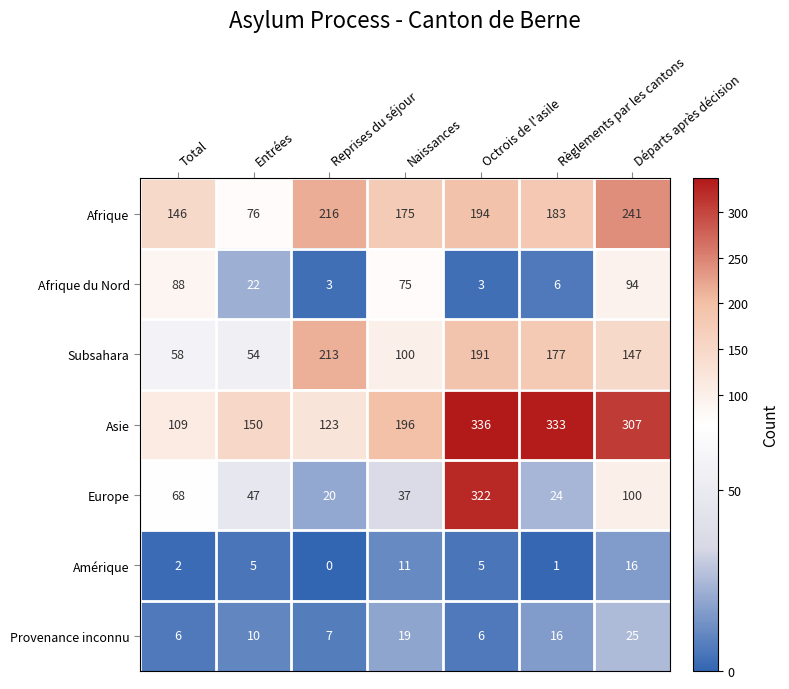

What is the difference between the maximum and minimum values in the Provenance inconnu series?

19